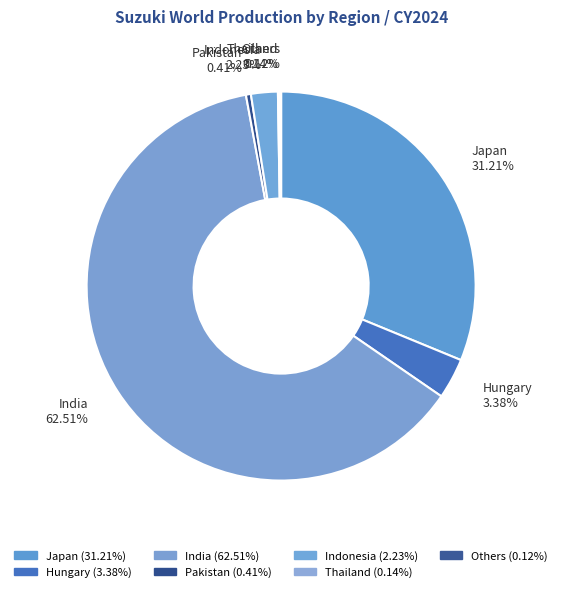

Which slice is the largest?

India